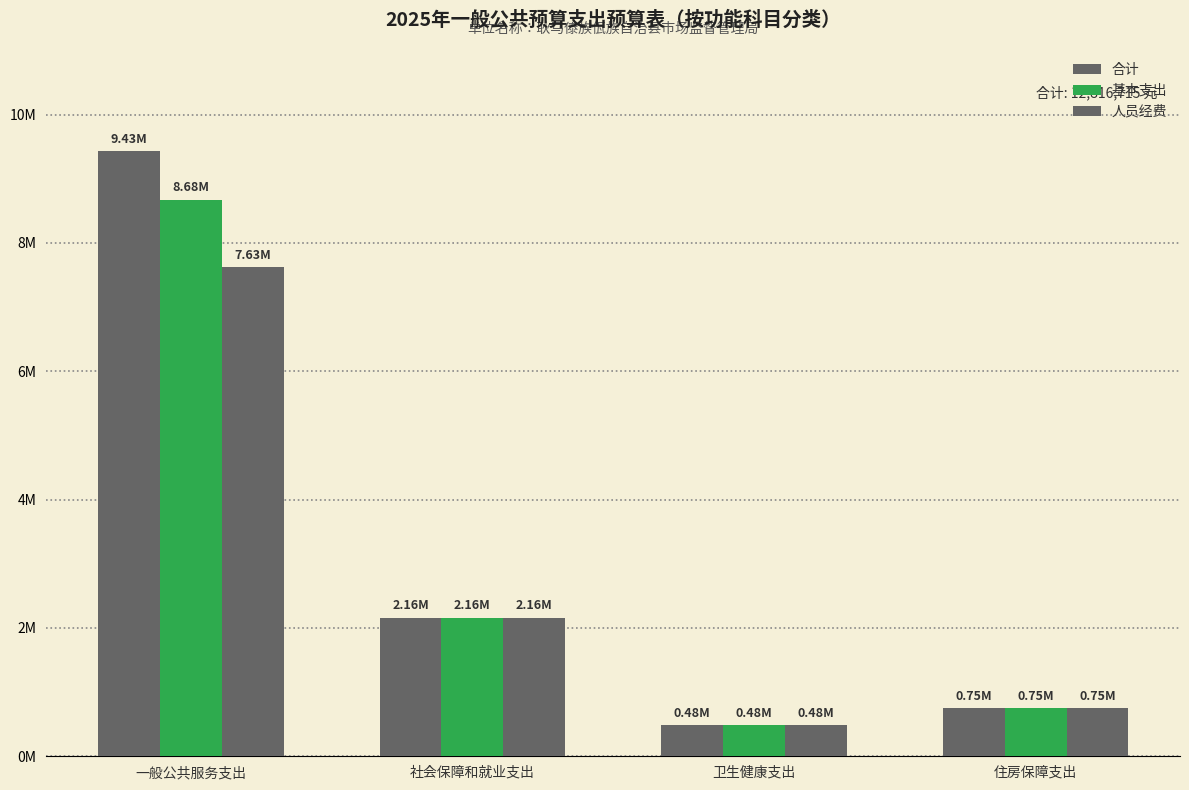

Are the bars grouped side by side (vs. stacked)?

Yes